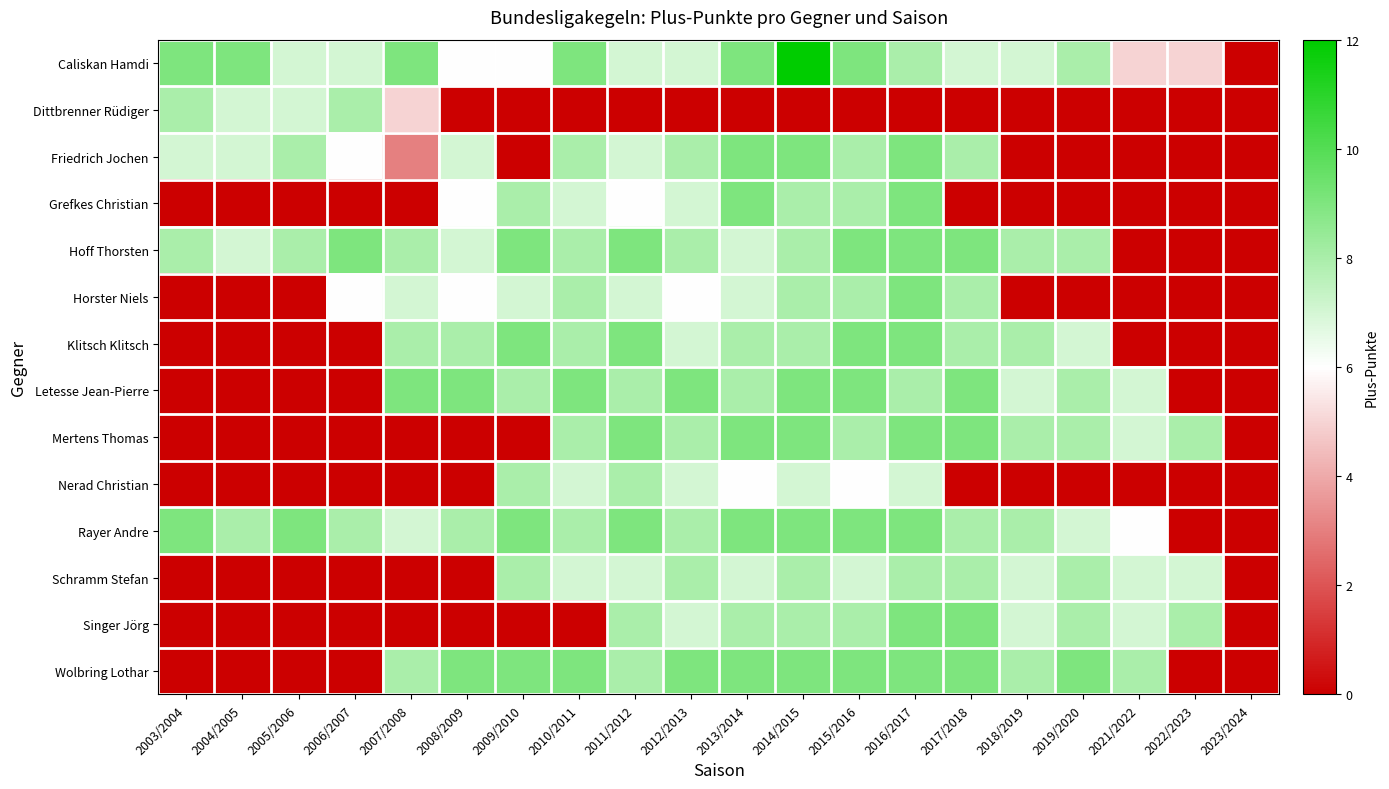

At which category does the chart reach its peak across all series?

2014/2015